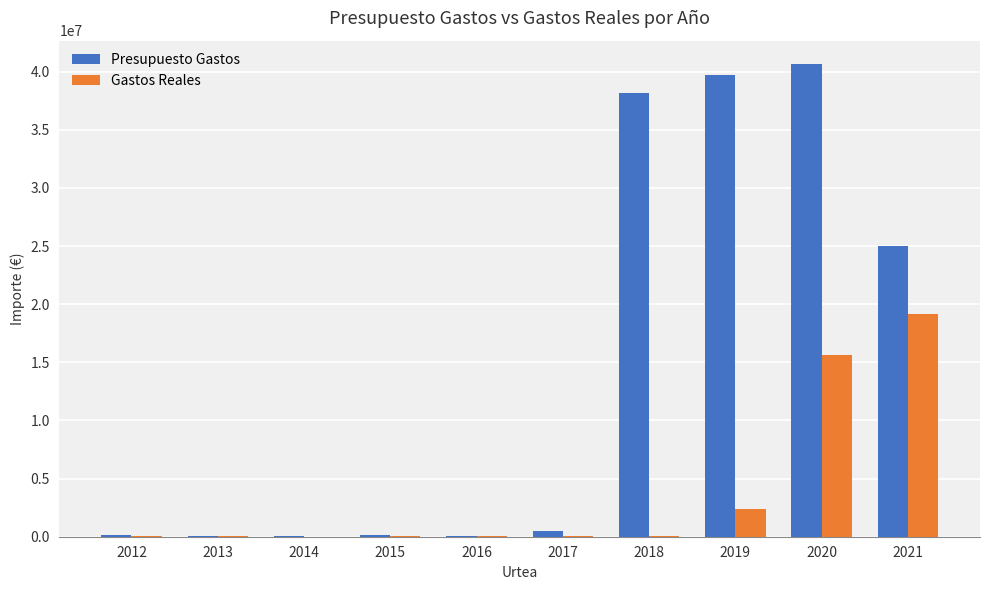

How many series are shown in this chart?

2